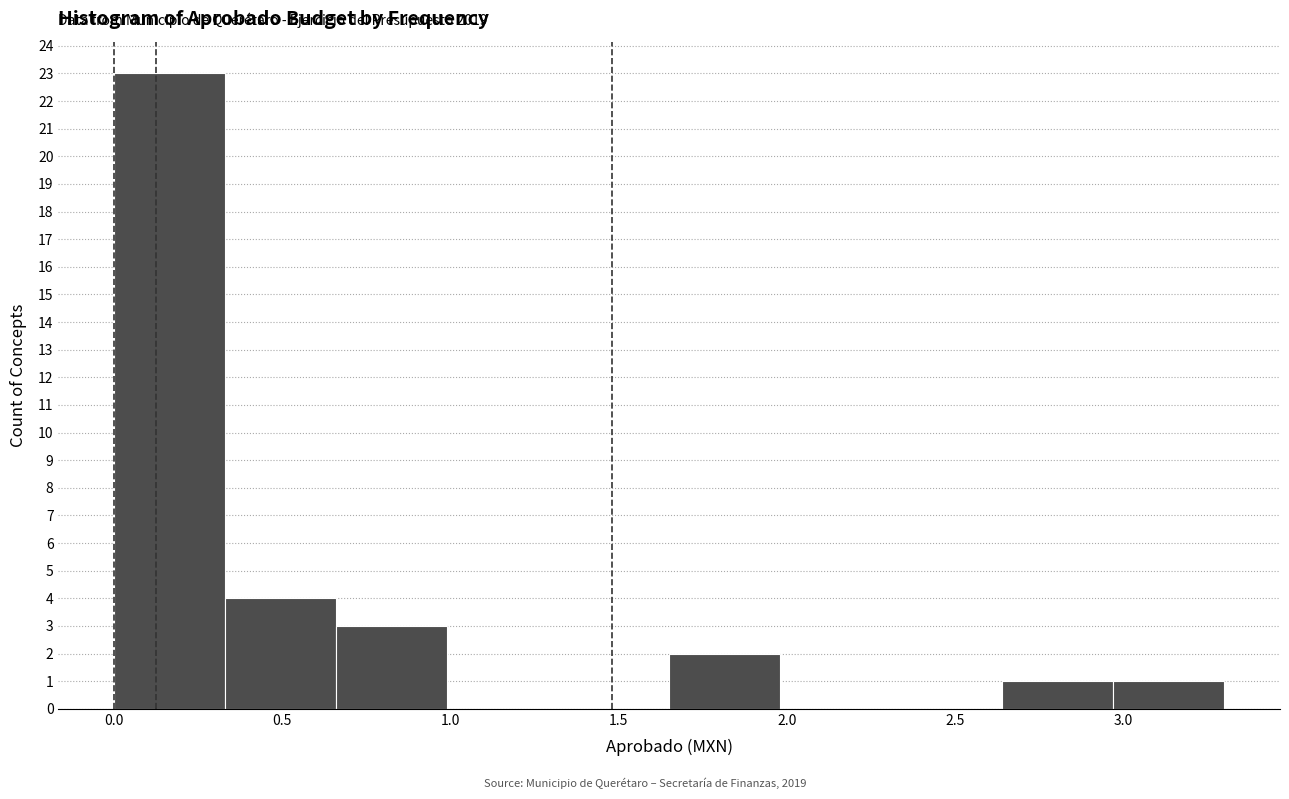

Over which range of the x-axis is the bar tallest?

0.00 to 0.35